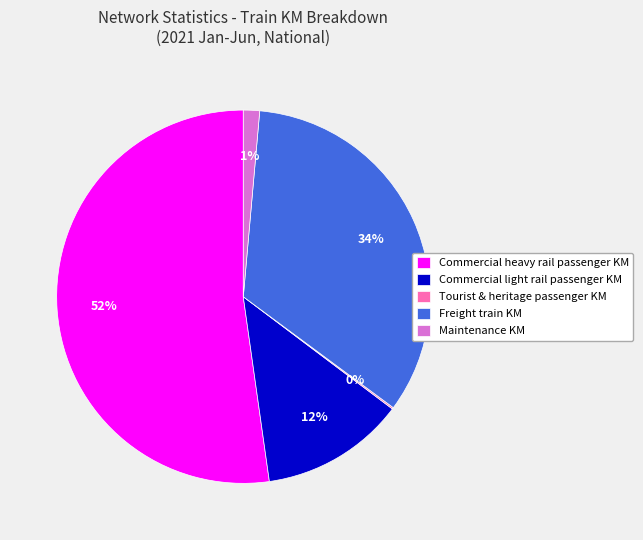

To the nearest percent, what is the average slice percentage?

20%